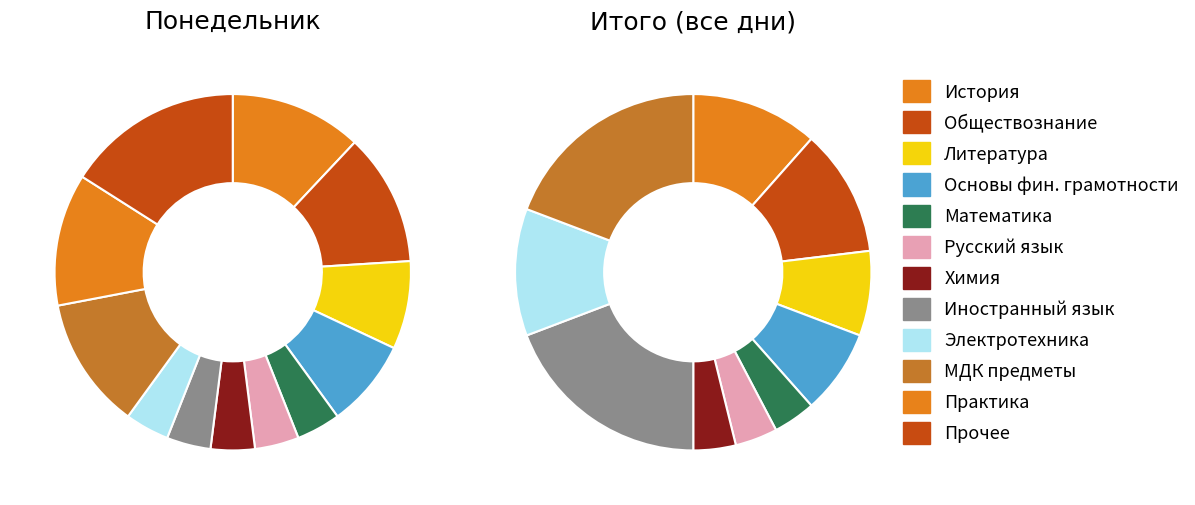

The 5 slice represents 1% of the pie. True or false?

False